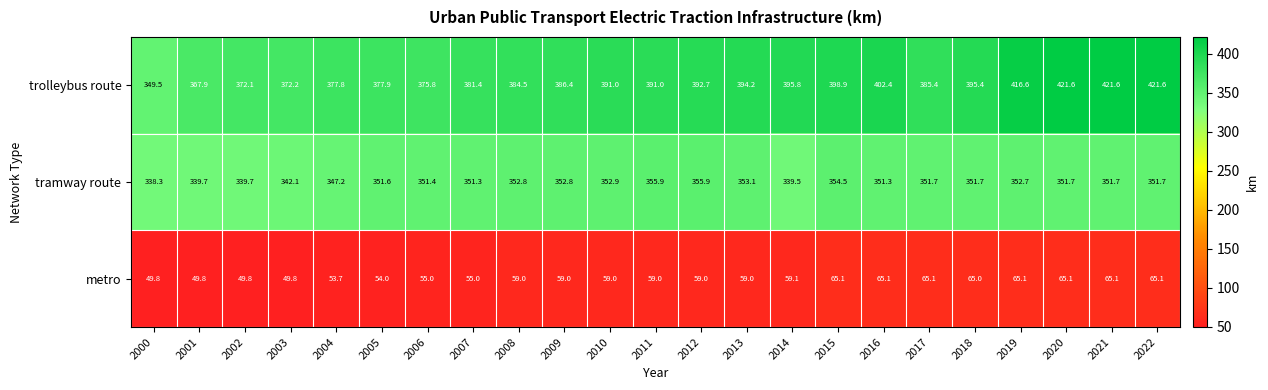

The value of tramway route at 2005 is 139.3. True or false?

False